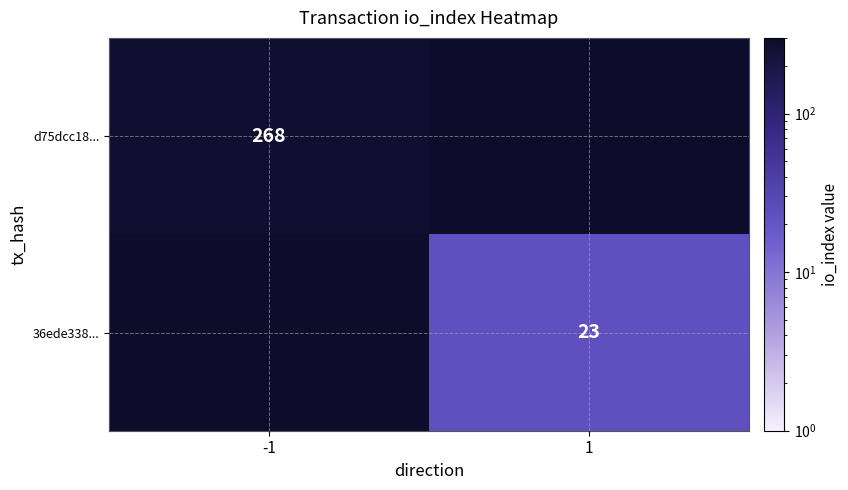

True or false: 36ede338... has a value of 33 at 1.

False